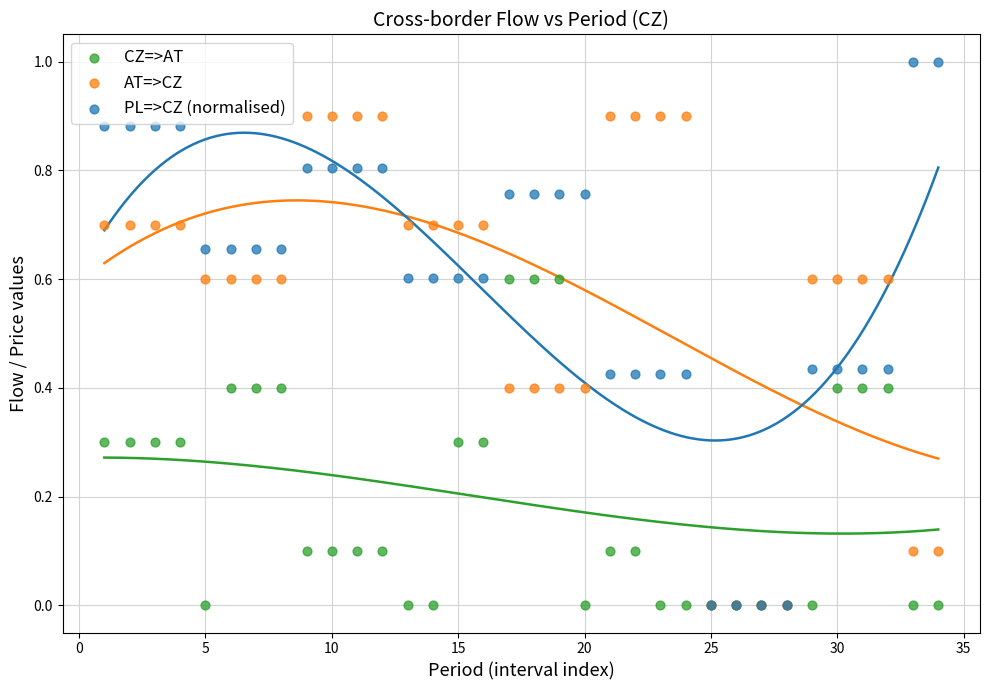

Which series has the widest spread of Y values?

PL=>CZ (normalised)